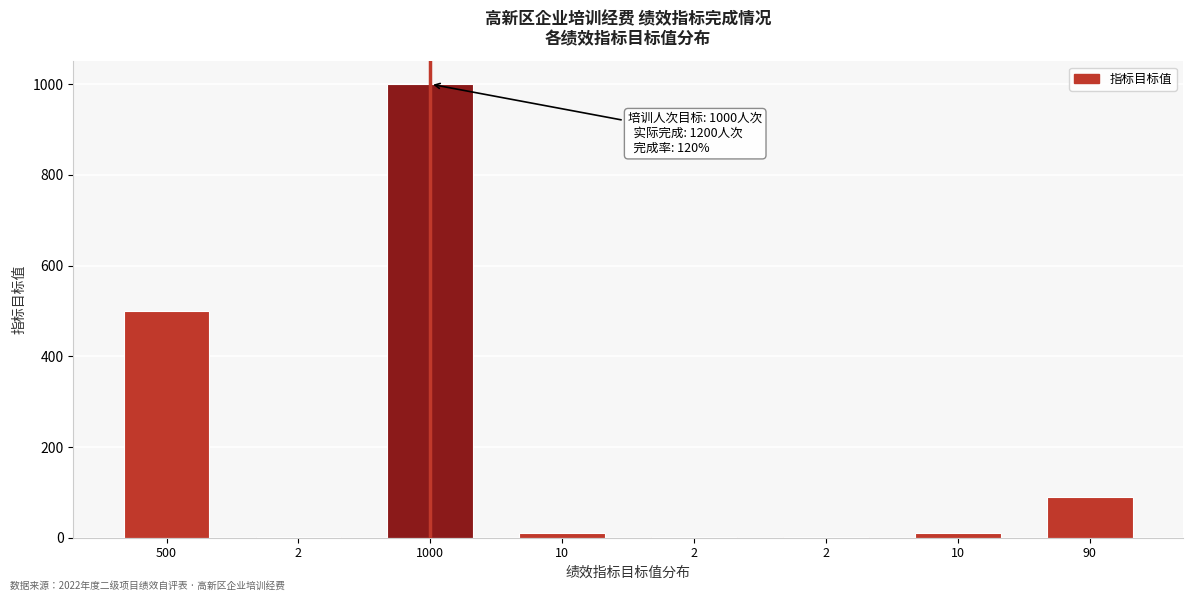

How many distinct data groups are displayed?

1